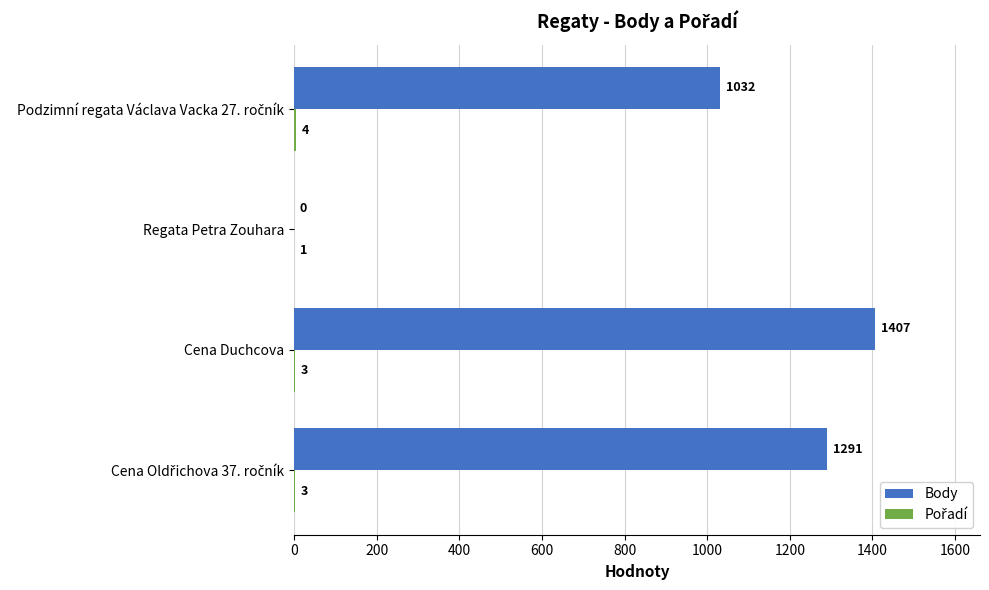

The Body series shows 806 at Cena Duchcova. True or false?

False